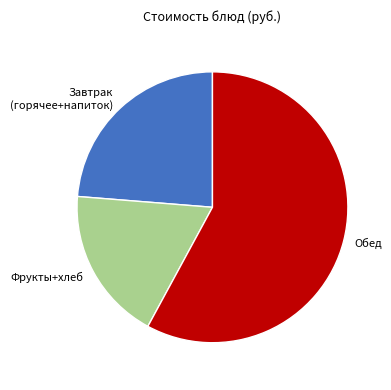

Is it true that Обед is 58% of the pie?

True